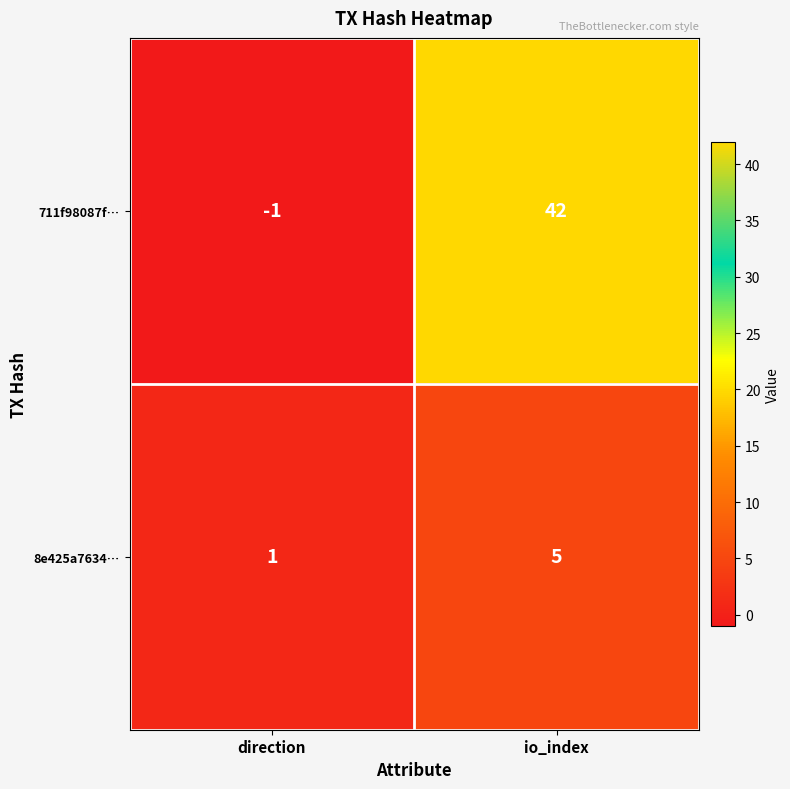

Is it true that 8e425a7634… equals 8 at io_index?

False